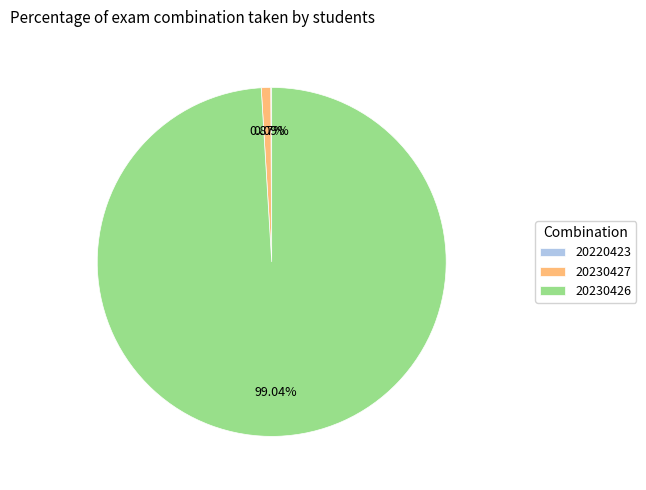

Do 20230427 and 20230426 together represent more than half of the pie?

Yes